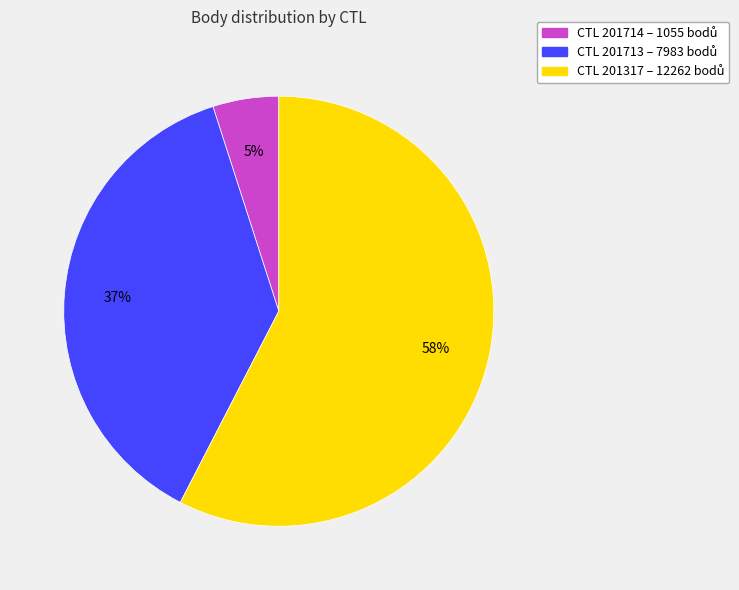

Does any single category account for the majority?

Yes